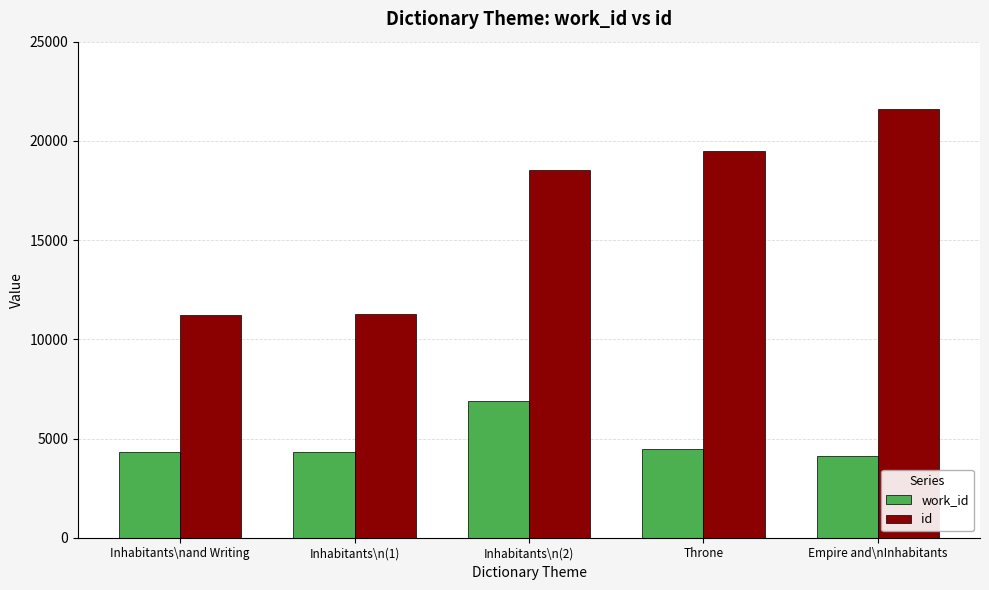

Is the value of id at Empire and\nInhabitants greater than the value of work_id at Inhabitants\n(1)?

Yes